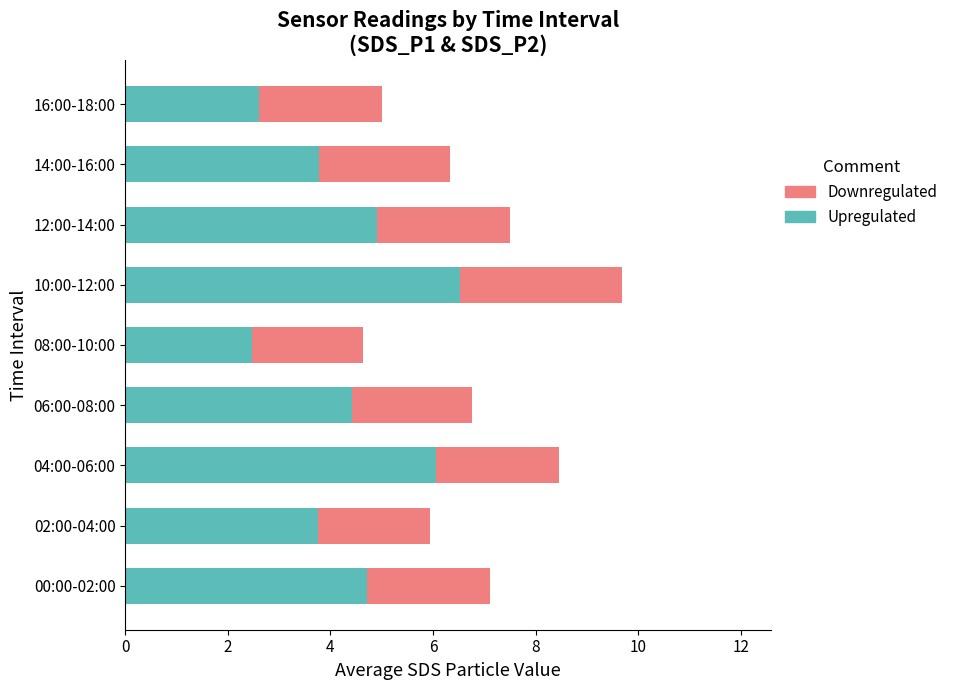

Which category has the highest value in the Upregulated series?

10:00-12:00